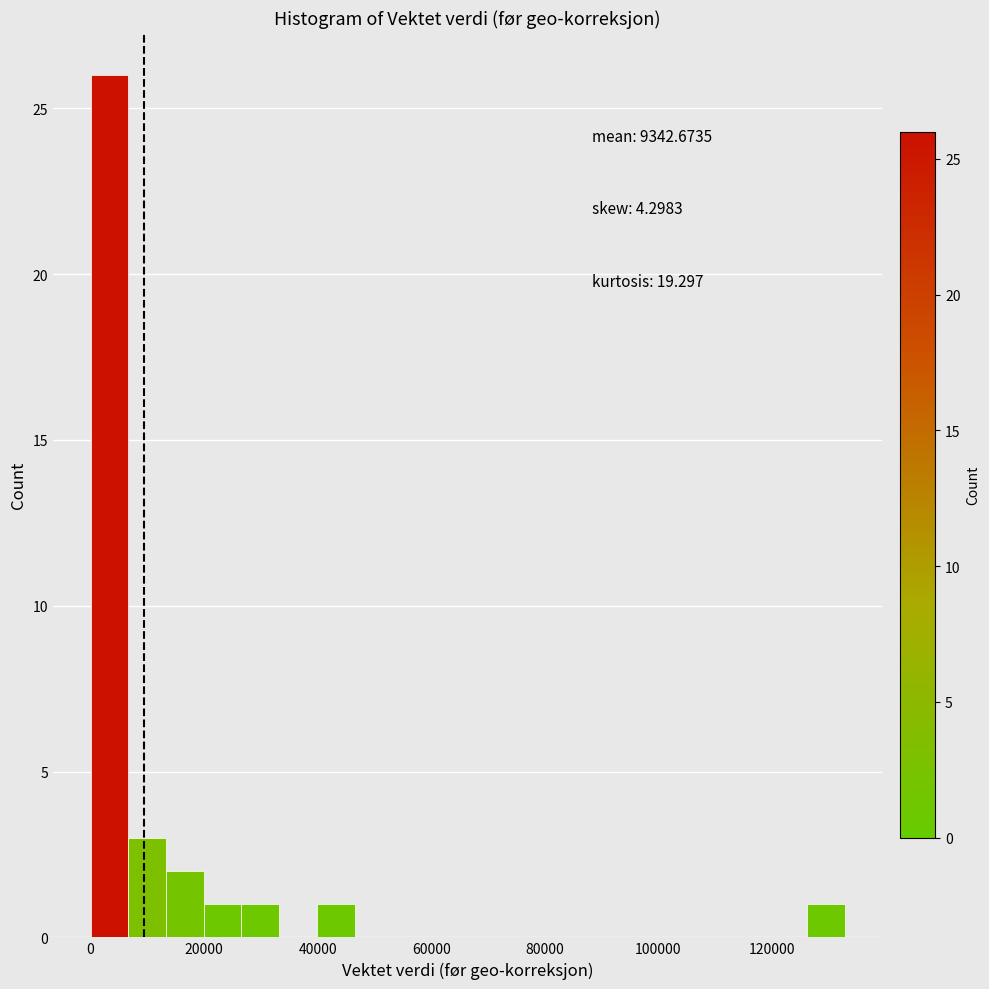

Read against the x-axis, roughly where is the centre of the tallest bar?

4000